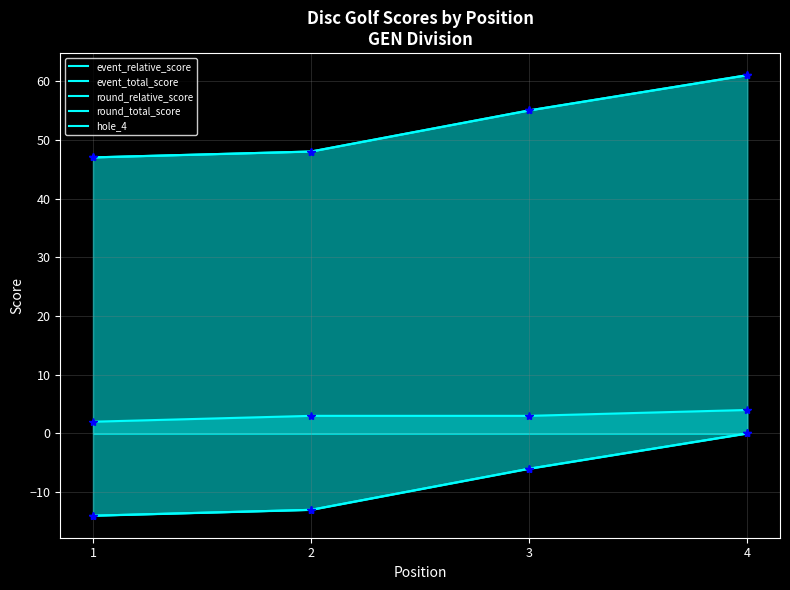

Where is round_relative_score nearest to the value -7?

3